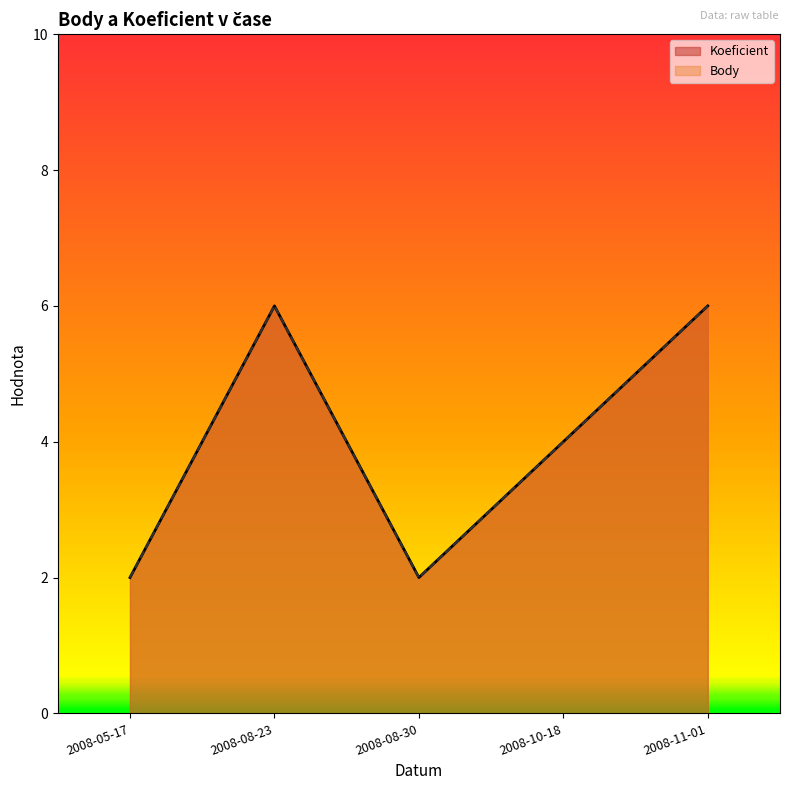

Count the number of categories in the chart.

5